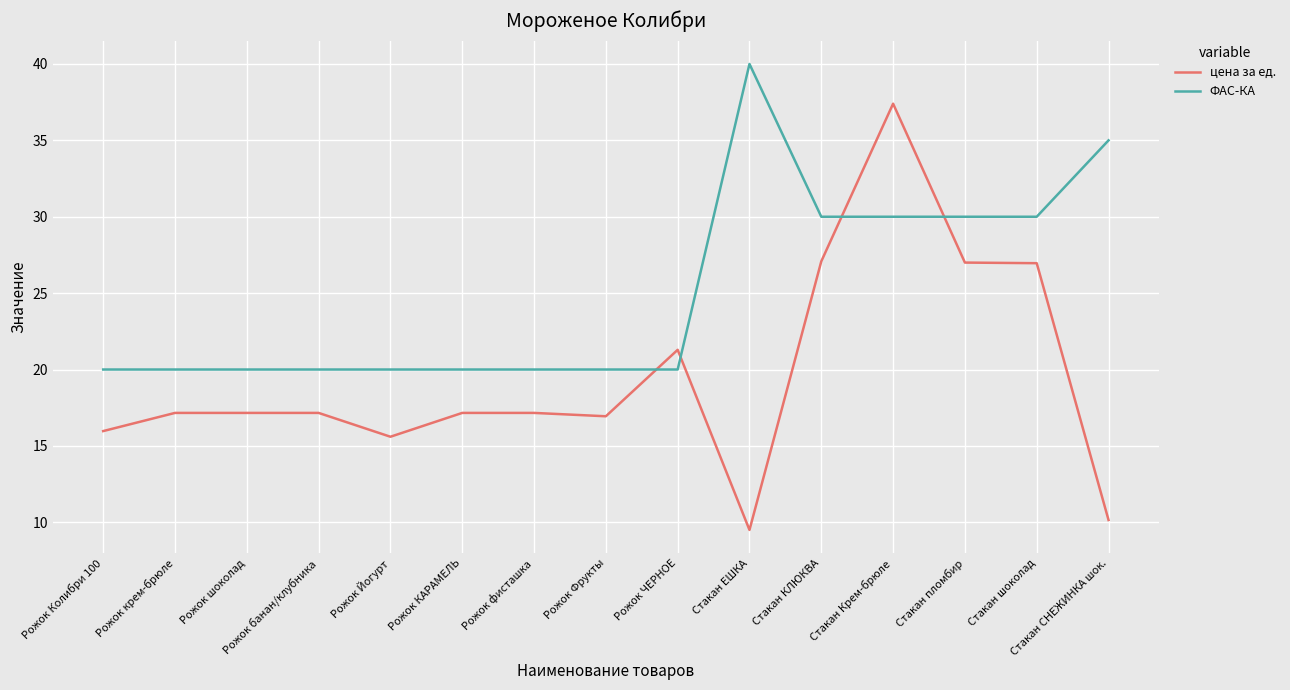

Where does the цена за ед. series first go above 17?

Рожок крем-брюле